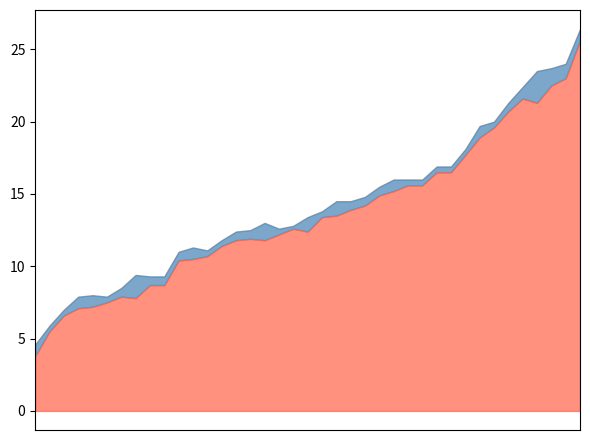

True or false: Percent and Upper Bound cross at least once.

False